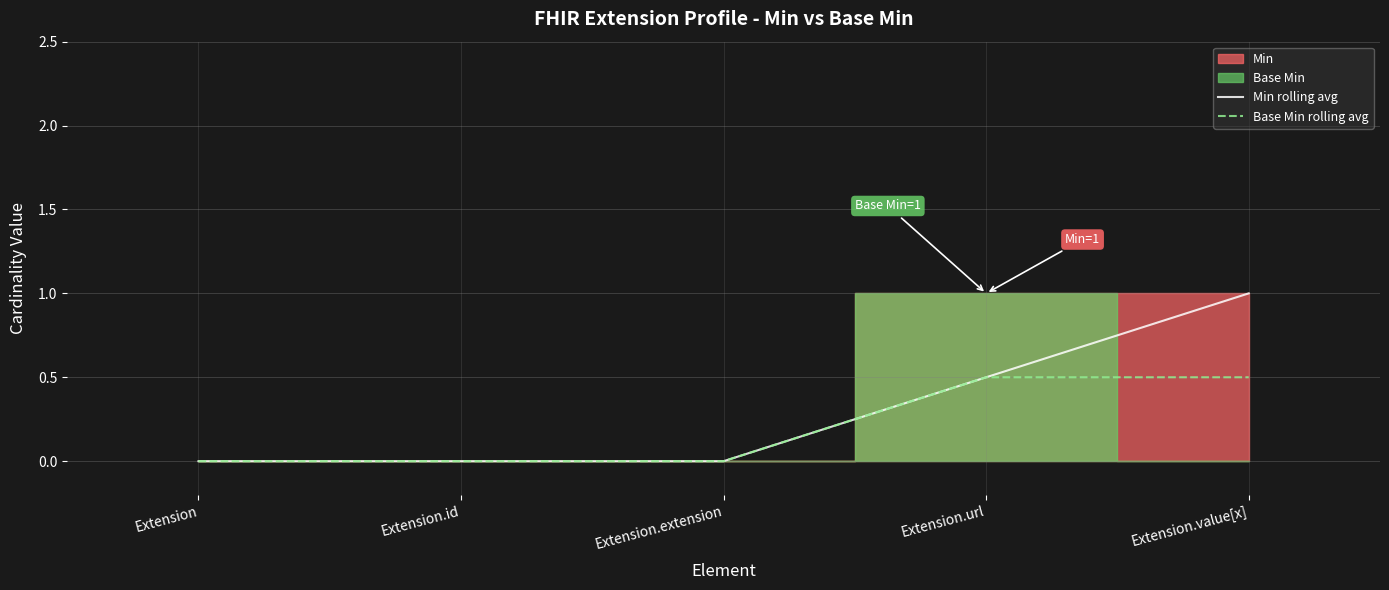

True or false: Min rolling avg and Base Min rolling avg intersect in this chart.

False